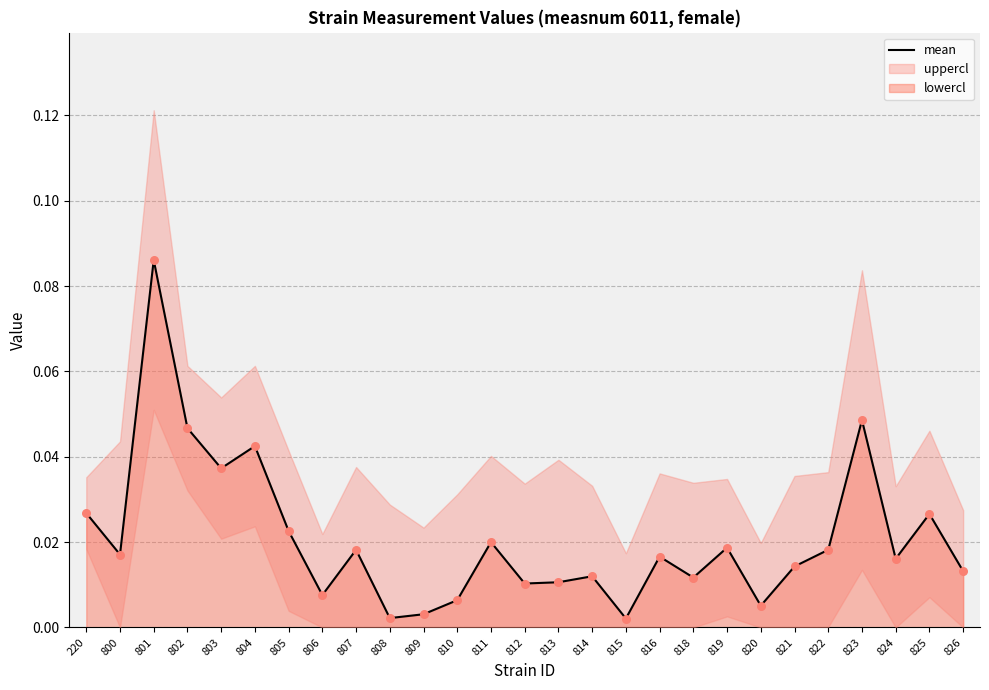

What is the change in value from 801 to 808?

-0.1